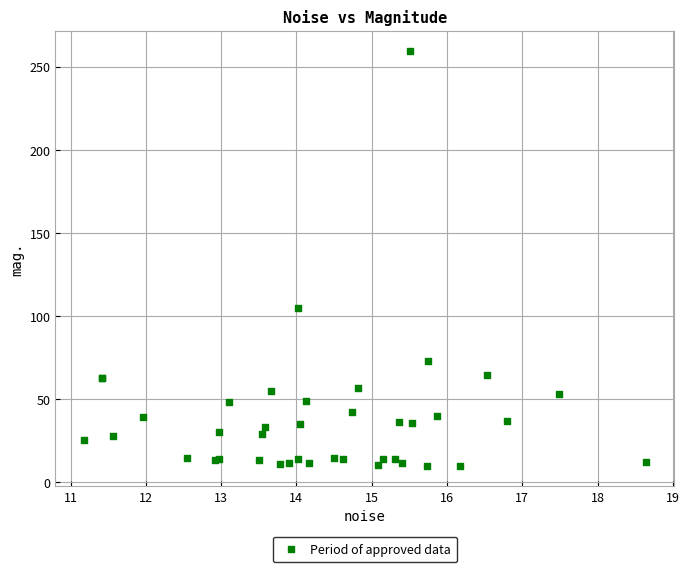

What Y value in the scatter plot is closest to 134?

105.0